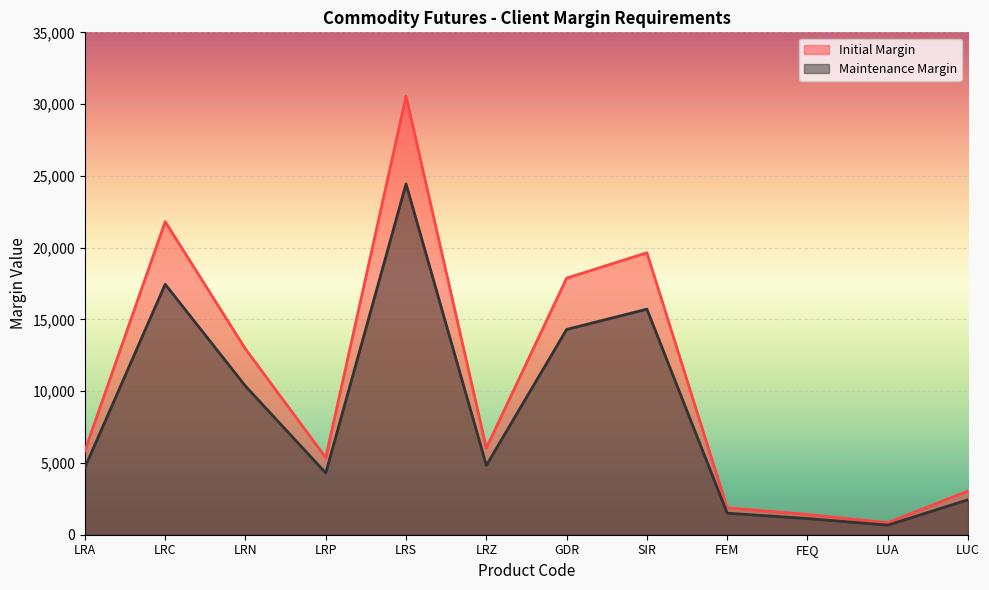

Which series changed the most between LRZ and LUC?

Initial Margin